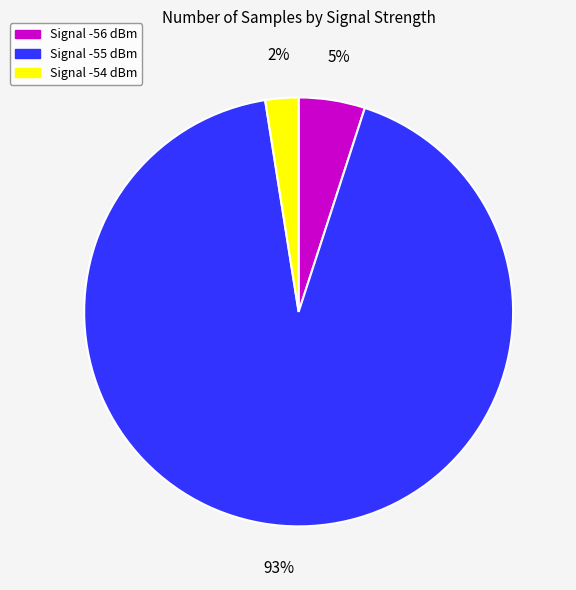

Which slice represents more than half of the pie?

Signal -55 dBm